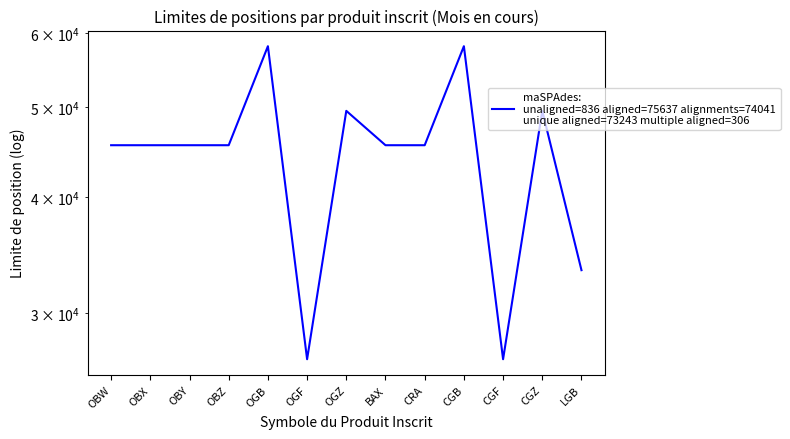

At which label is the value closest to 42425?

OBW